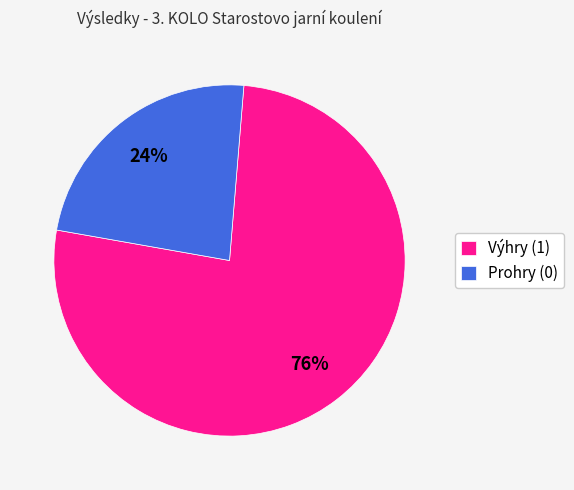

How many segments does this pie chart have?

2